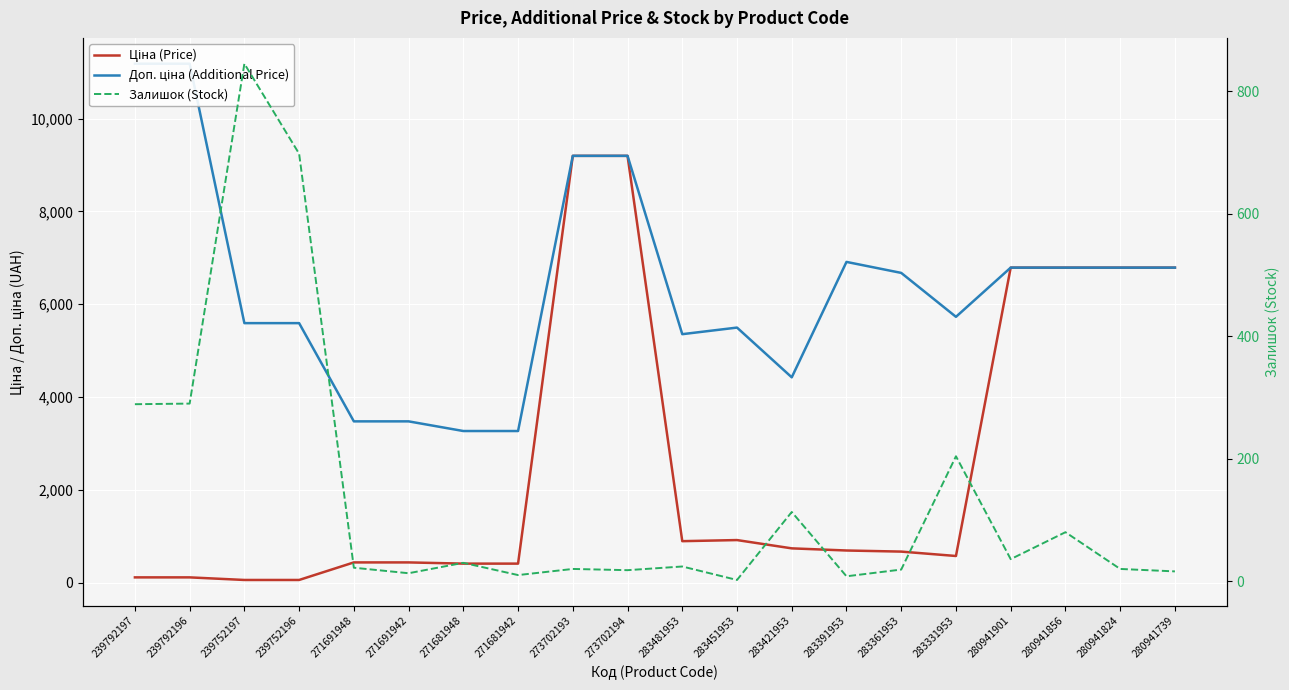

True or false: Ціна (Price) and Доп. ціна (Additional Price) intersect in this chart.

False